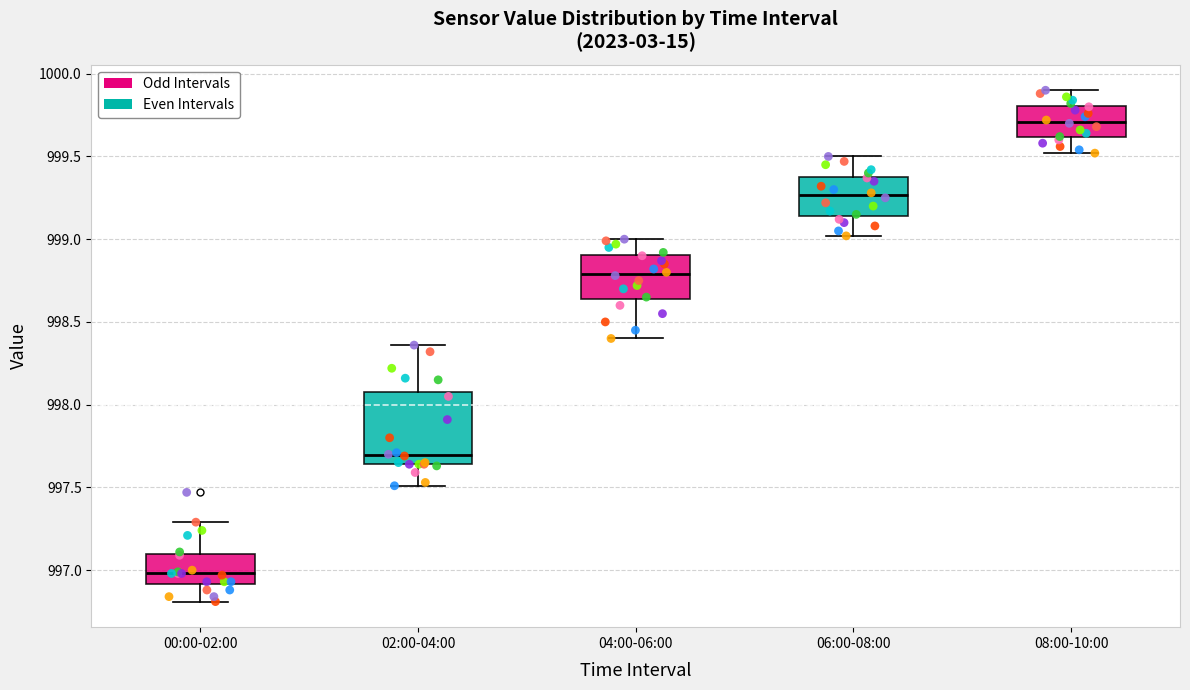

Reading left to right, read every box against the y-axis: the position of its median line, the range the box covers, and the ends of its whiskers. The values are not printed on the chart, so give them approximately, as read against the axis.

00:00-02:00: median 997.00, box 996.90 to 997.10, whiskers 996.80 to 997.30
02:00-04:00: median 997.70, box 997.65 to 998.10, whiskers 997.50 to 998.35
04:00-06:00: median 998.80, box 998.65 to 998.90, whiskers 998.40 to 999.00
06:00-08:00: median 999.25, box 999.15 to 999.40, whiskers 999.00 to 999.50
08:00-10:00: median 999.70, box 999.60 to 999.80, whiskers 999.50 to 999.90